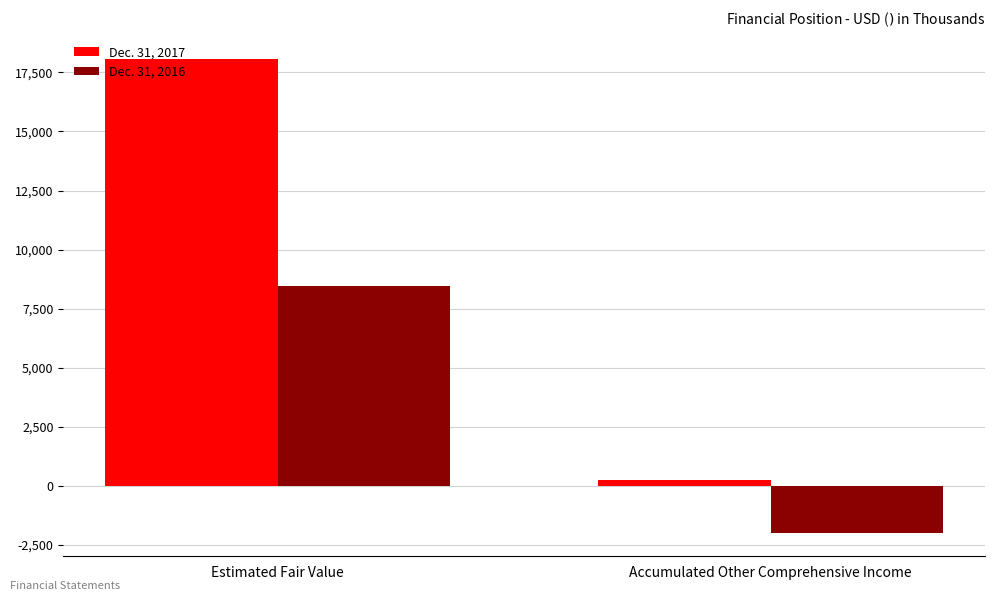

Between Estimated Fair Value and Accumulated Other Comprehensive Income, which series saw the biggest shift?

Dec. 31, 2017